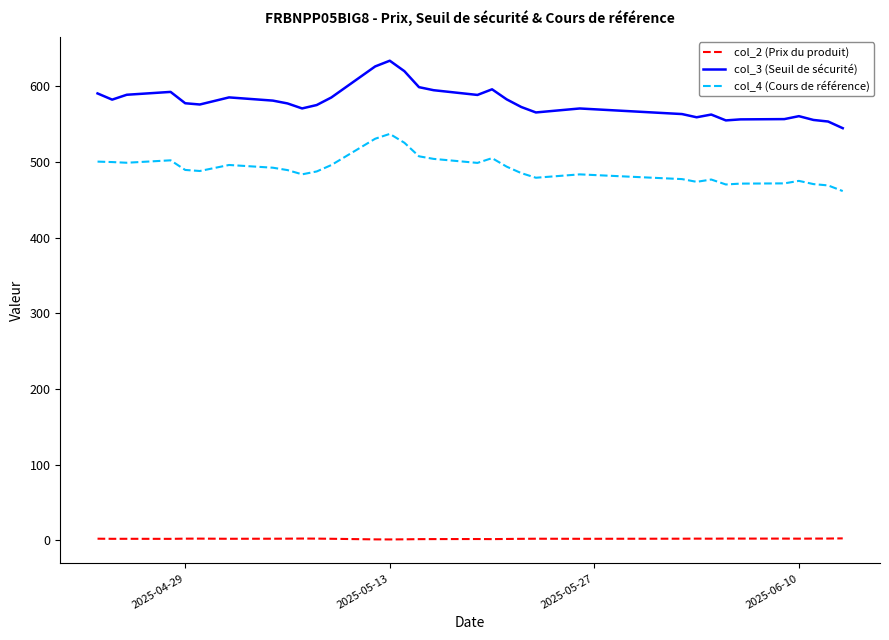

What is the minimum value for col_3 (Seuil de sécurité)?

544.5